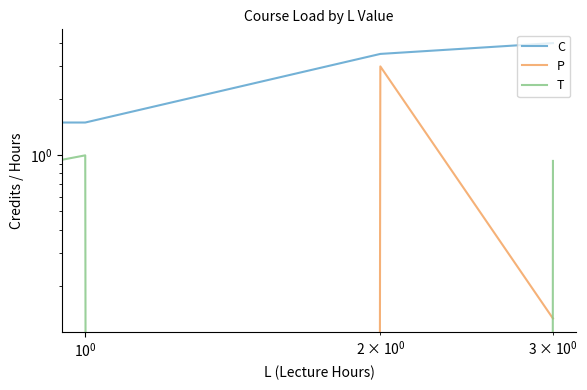

Does the chart have visible grid lines?

No